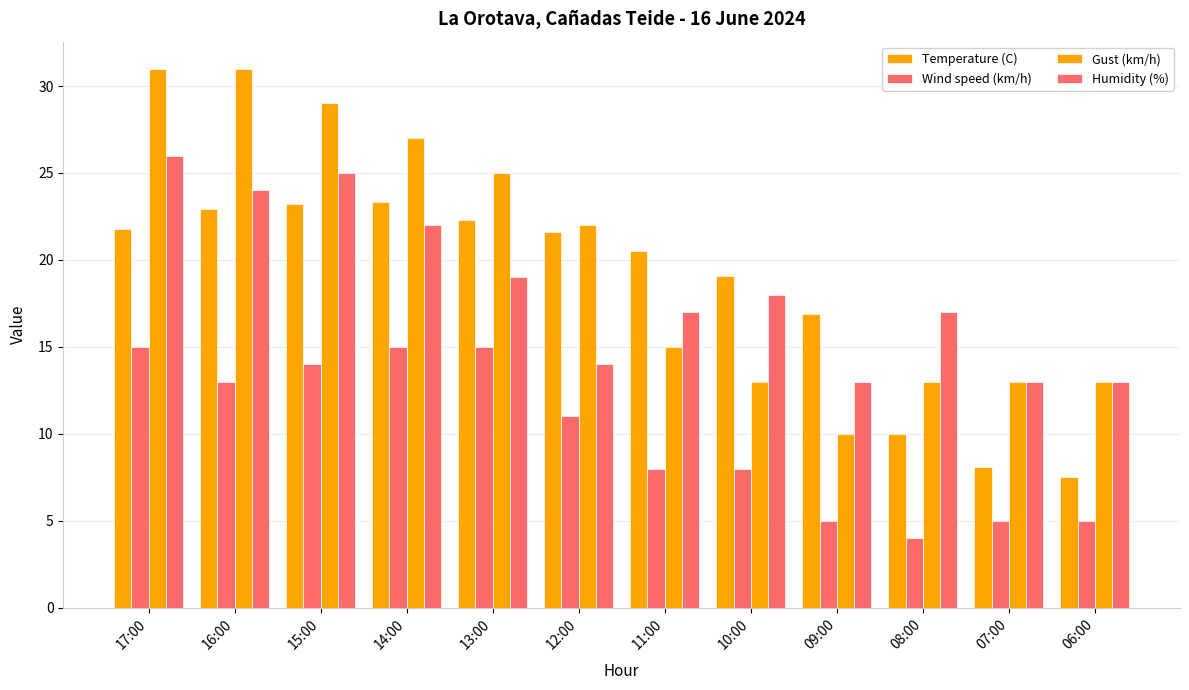

What position from the right is 17:00?

12